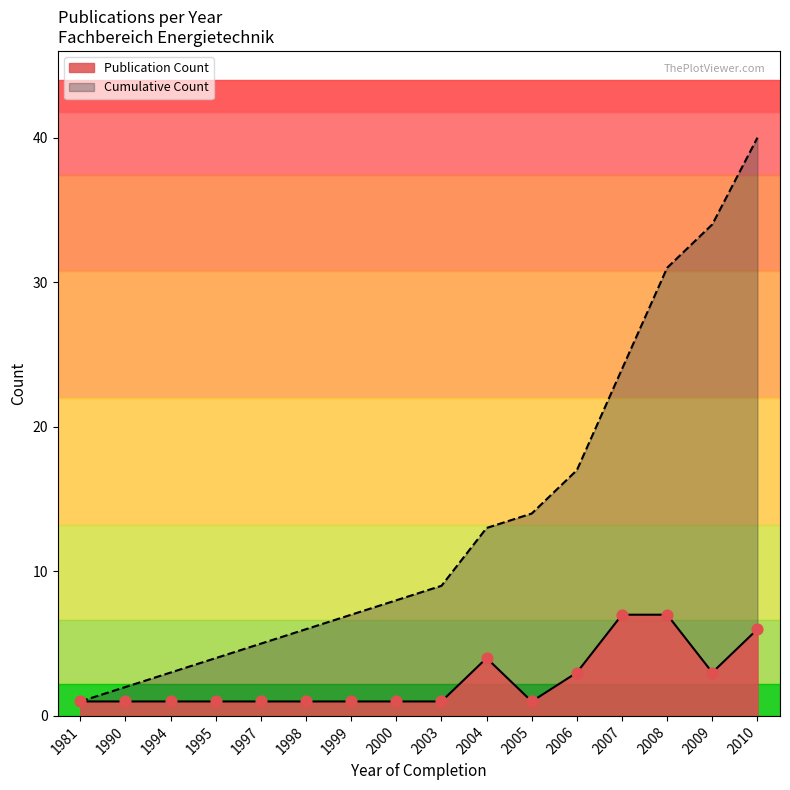

Which series has the largest total across all categories?

Cumulative Count